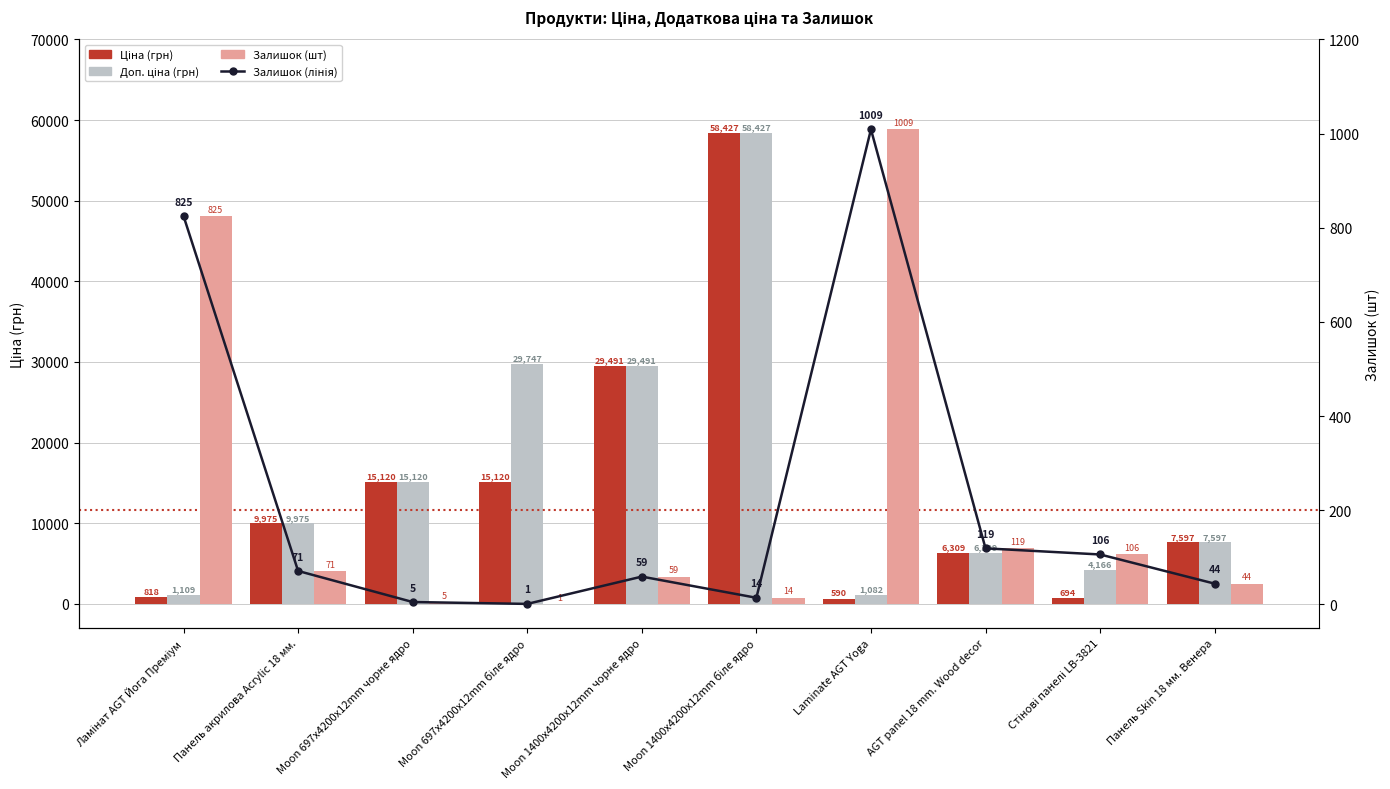

List the labels in order of Залишок (шт) value, smallest first.

Moon 697x4200x12mm біле ядро, Moon 697x4200x12mm чорне ядро, Moon 1400x4200x12mm біле ядро, Панель Skin 18 мм. Венера, Moon 1400x4200x12mm чорне ядро, Панель акрилова Acrylic 18 мм., Стінові панелі LB-3821, AGT panel 18 mm. Wood decor, Ламінат AGT Йога Преміум, Laminate AGT Yoga